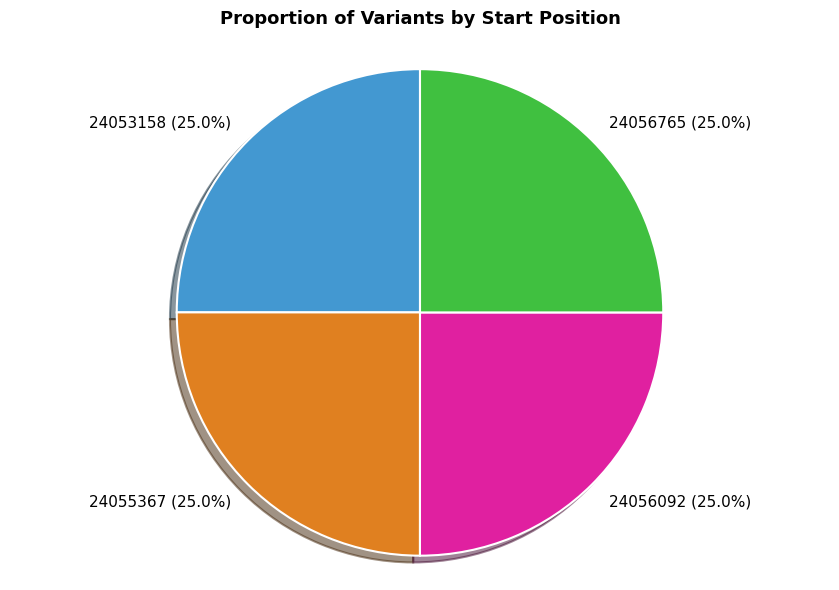

Is 24053158 the majority of the pie?

No